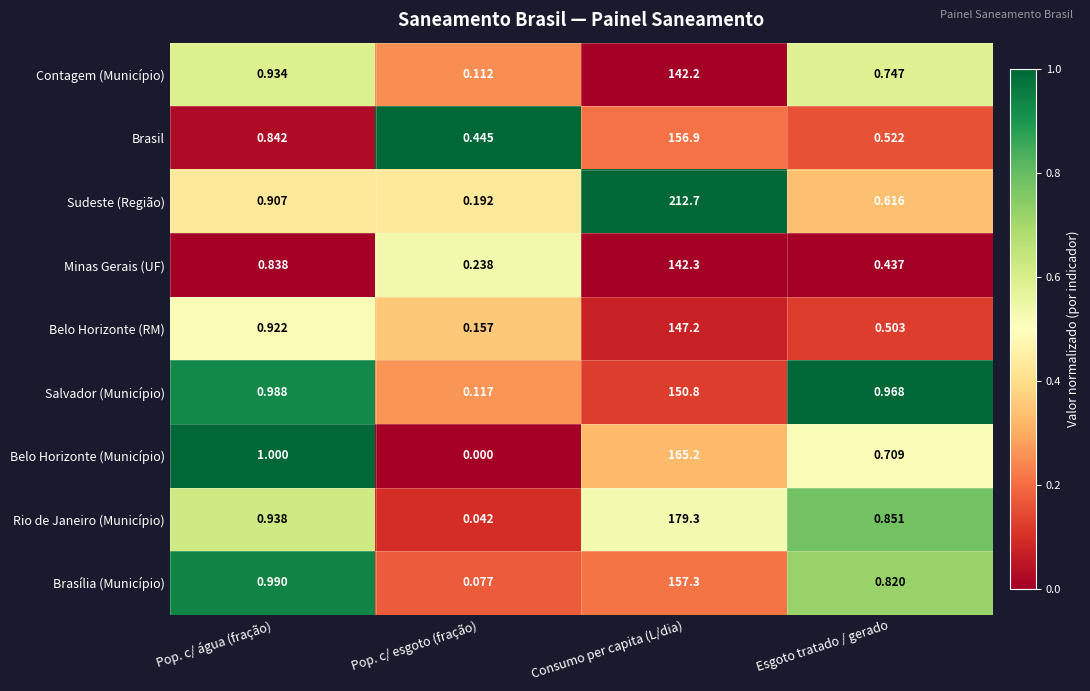

Which series has the largest total across all categories?

Sudeste (Região)